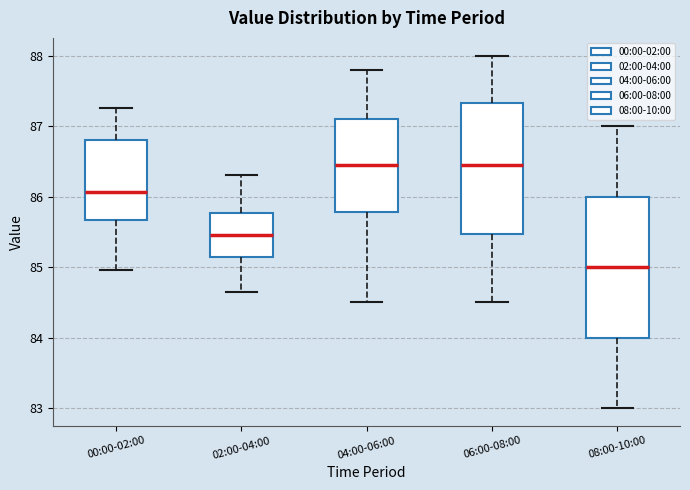

Reading left to right, read every box against the y-axis: the position of its median line, the range the box covers, and the ends of its whiskers. The values are not printed on the chart, so give them approximately, as read against the axis.

00:00-02:00: median 86.1, box 85.7 to 86.8, whiskers 85.0 to 87.3
02:00-04:00: median 85.5, box 85.1 to 85.8, whiskers 84.7 to 86.3
04:00-06:00: median 86.5, box 85.8 to 87.1, whiskers 84.5 to 87.8
06:00-08:00: median 86.5, box 85.5 to 87.3, whiskers 84.5 to 88.0
08:00-10:00: median 85.0, box 84.0 to 86.0, whiskers 83.0 to 87.0